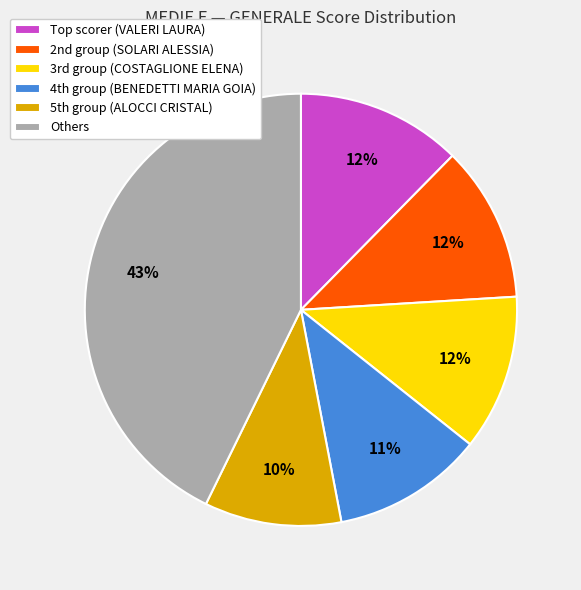

To the nearest percent, what is the difference between the largest and smallest slice percentages?

33%